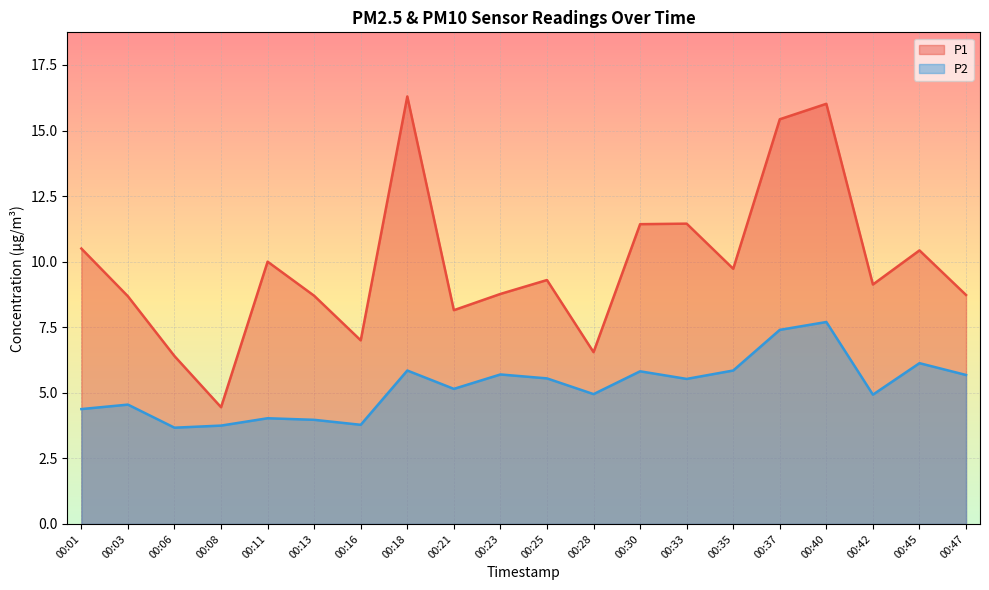

What is the sum of all P2 values?

104.4